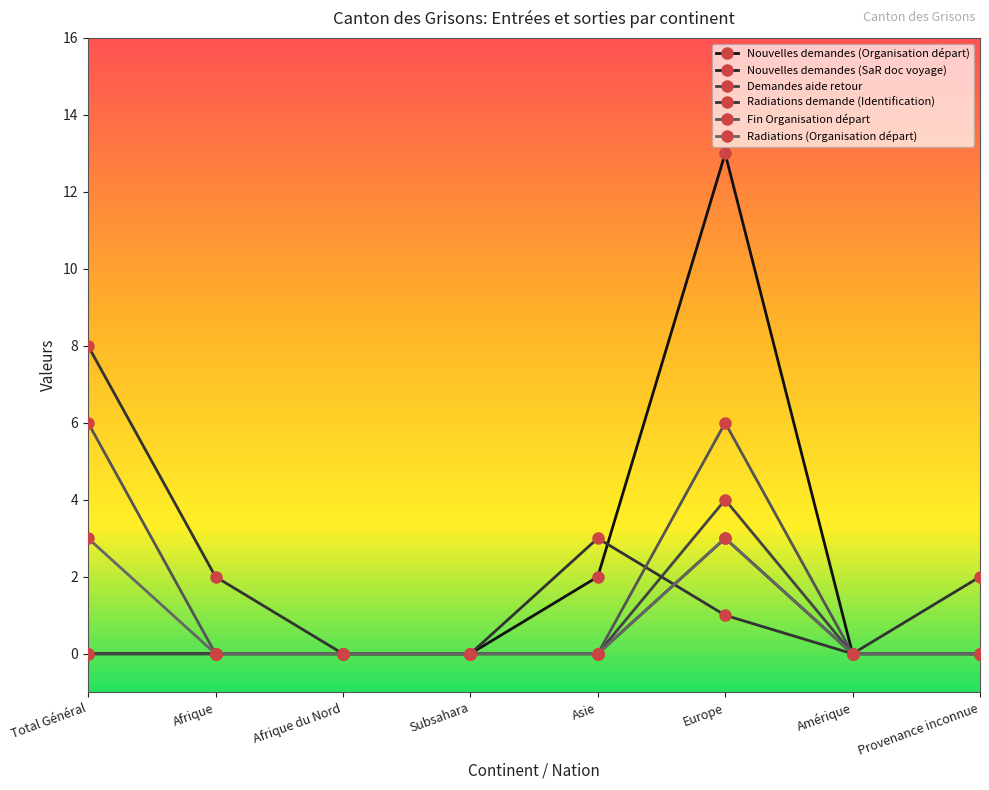

Is this an area chart (filled region under the line)?

No